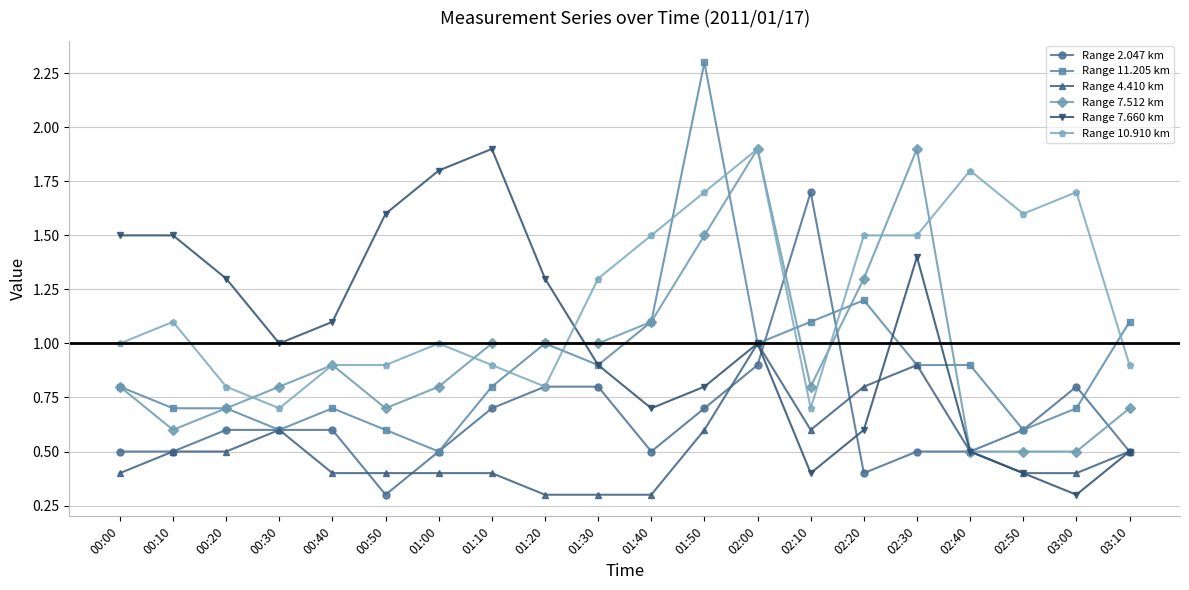

True or false: Range 2.047 km has more than 0 points higher than both neighbors.

True